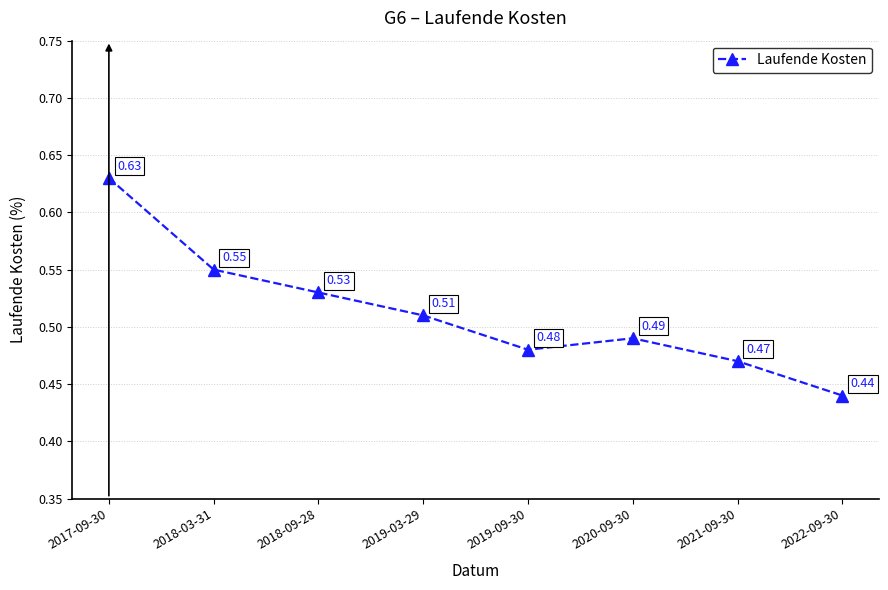

How many interior local peaks (higher than both neighbors) does the data have?

1